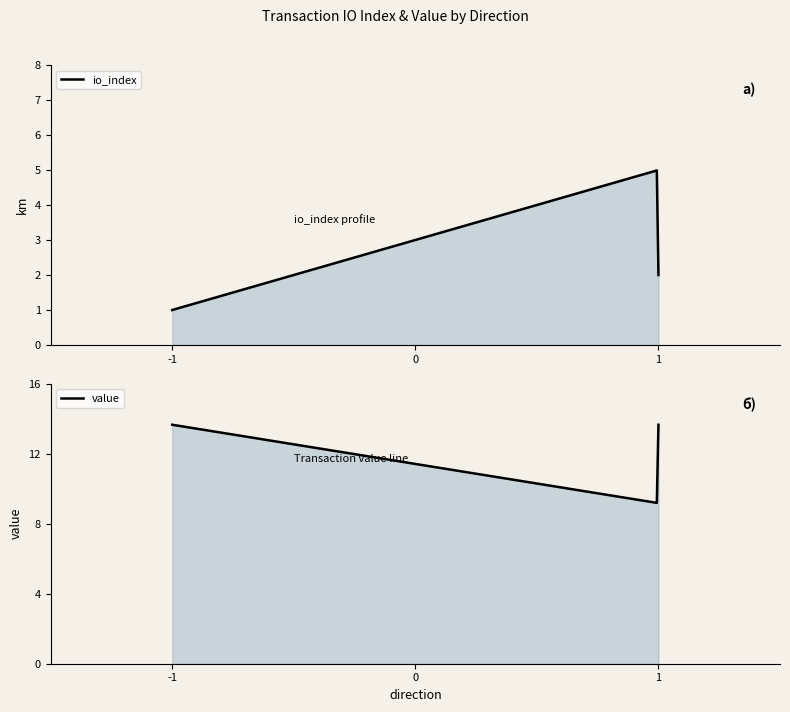

The value of io_index at 1 is 5.0. True or false?

True